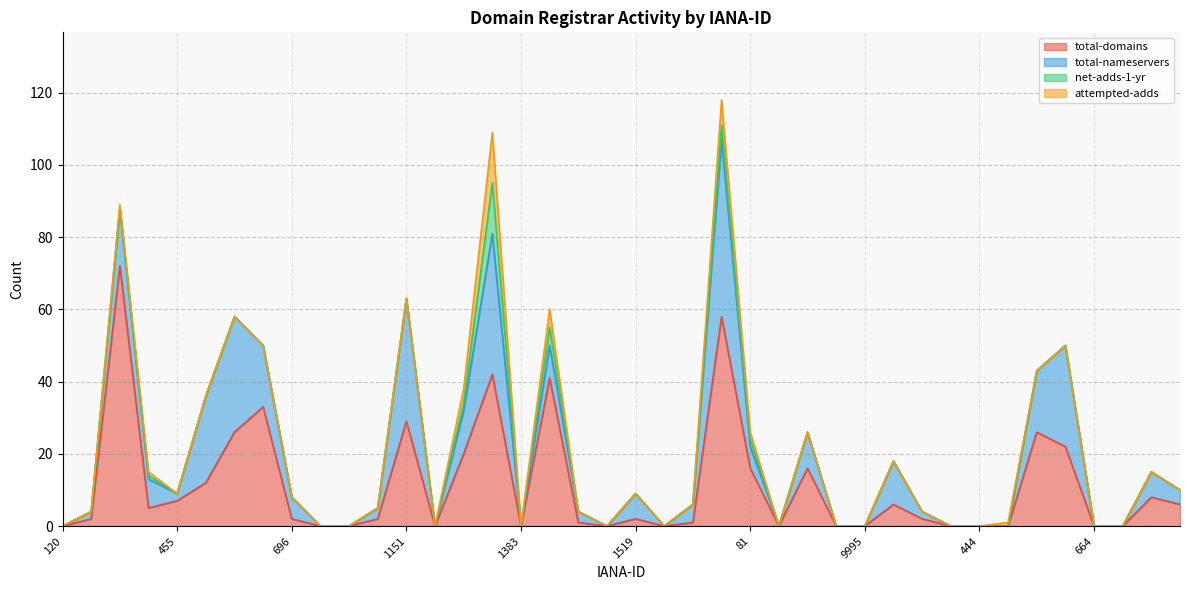

Is it true that net-adds-1-yr equals 0 at 100?

True